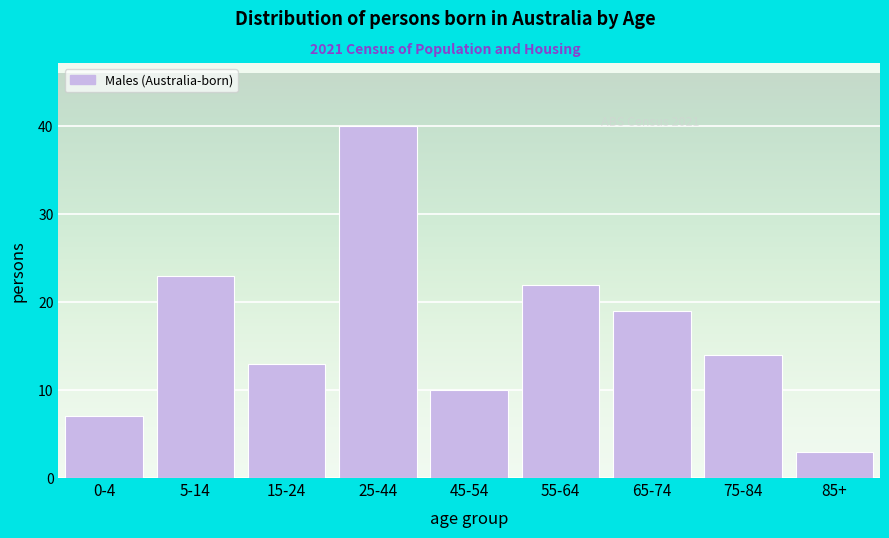

Reading left to right, list all the values displayed in this chart.

0-4=7	5-14=23	15-24=13	25-44=40	45-54=10	55-64=22	65-74=19	75-84=14	85+=3